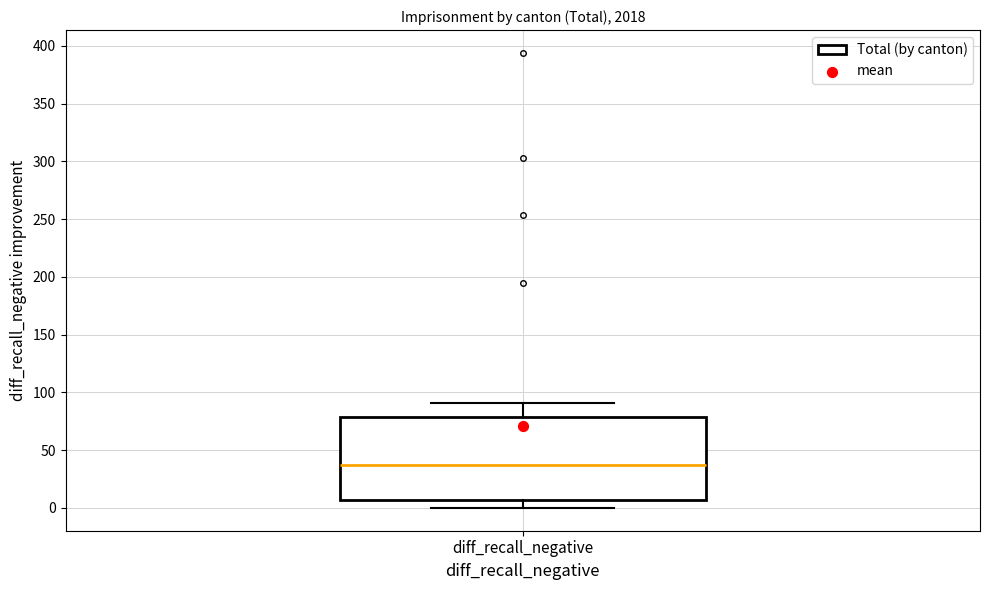

Where is the upper edge of the box for diff_recall_negative on the y-axis? The values are not printed on the chart, so give them approximately, as read against the axis.

80